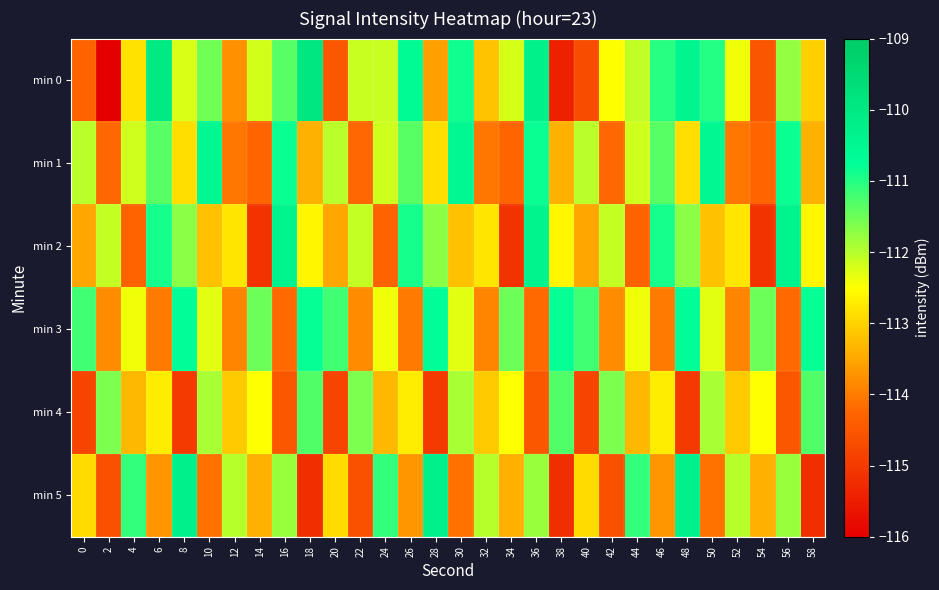

Which label corresponds to the largest value in the chart?

18